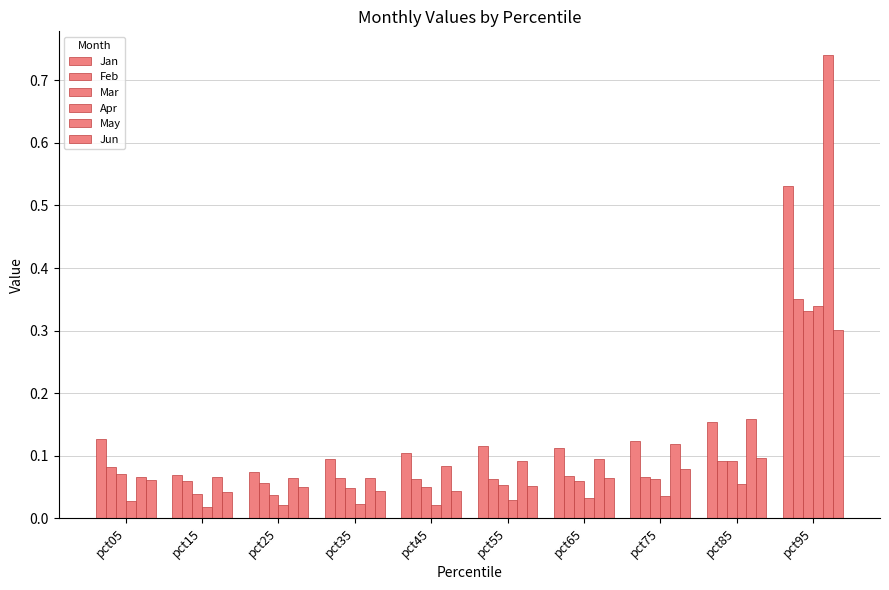

Between pct05 and pct45, which series saw the biggest shift?

Mar